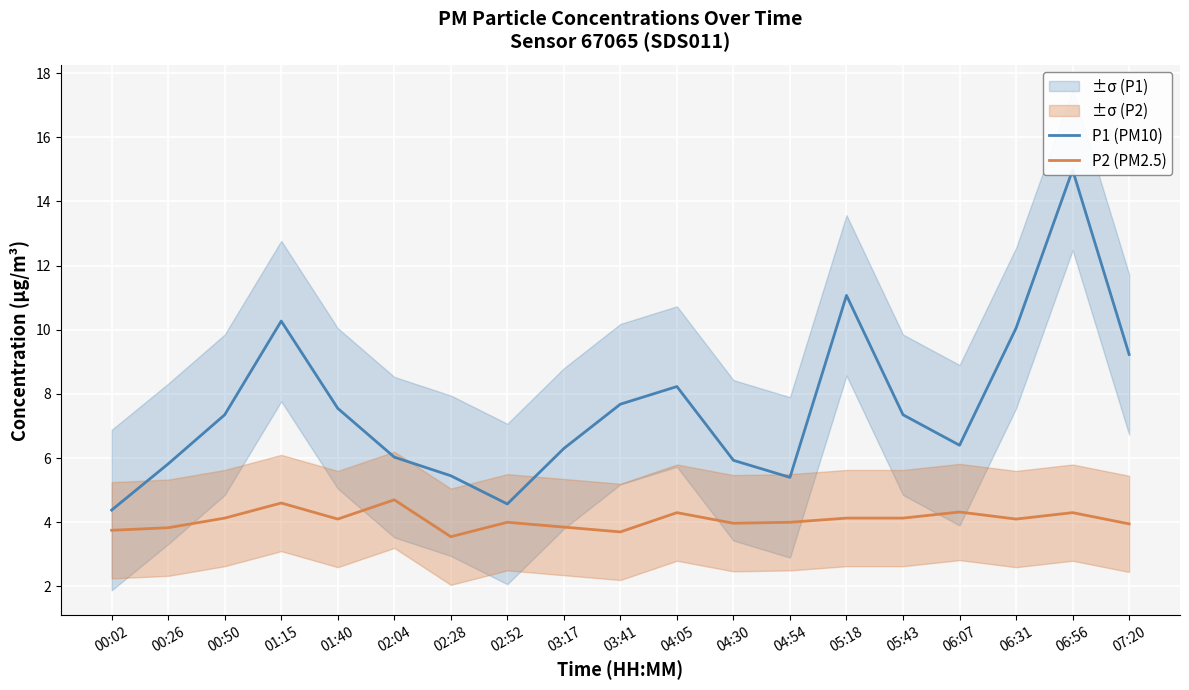

What is the lowest value of the P1 (PM10) series?

4.4